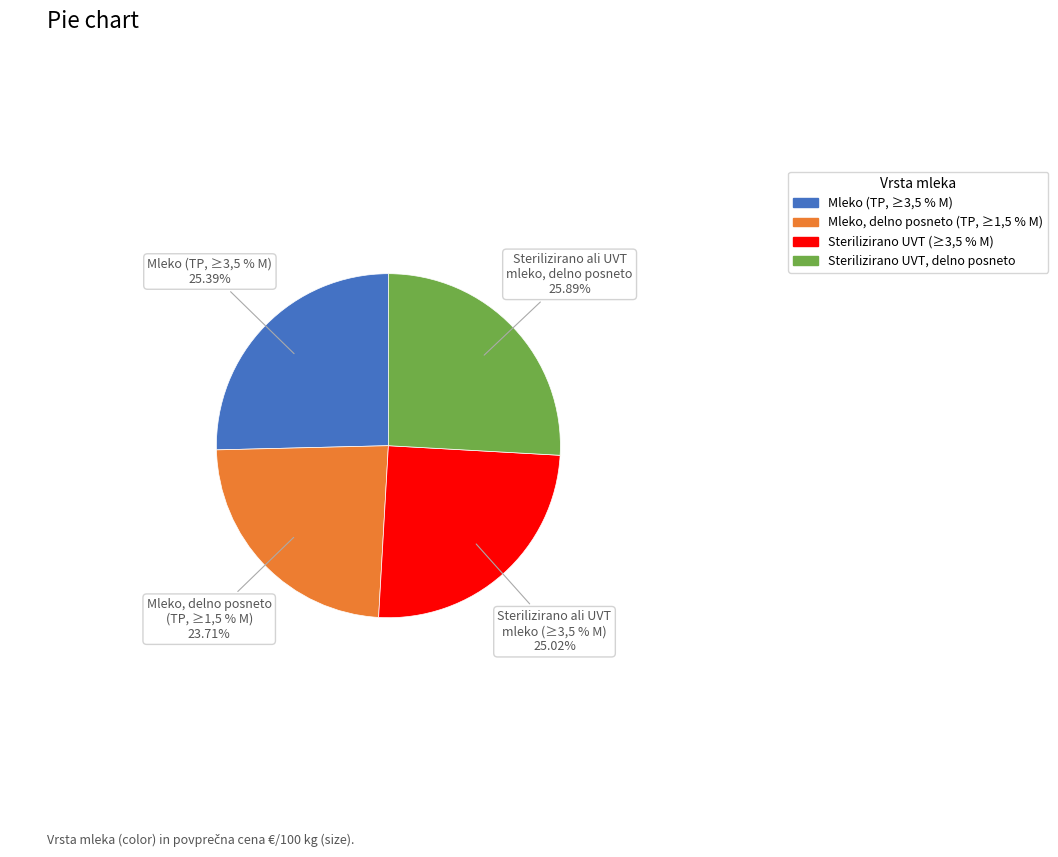

What percentage is the Sterilizirano ali UVT mleko (≥3,5 % M) slice, to the nearest percent?

25%